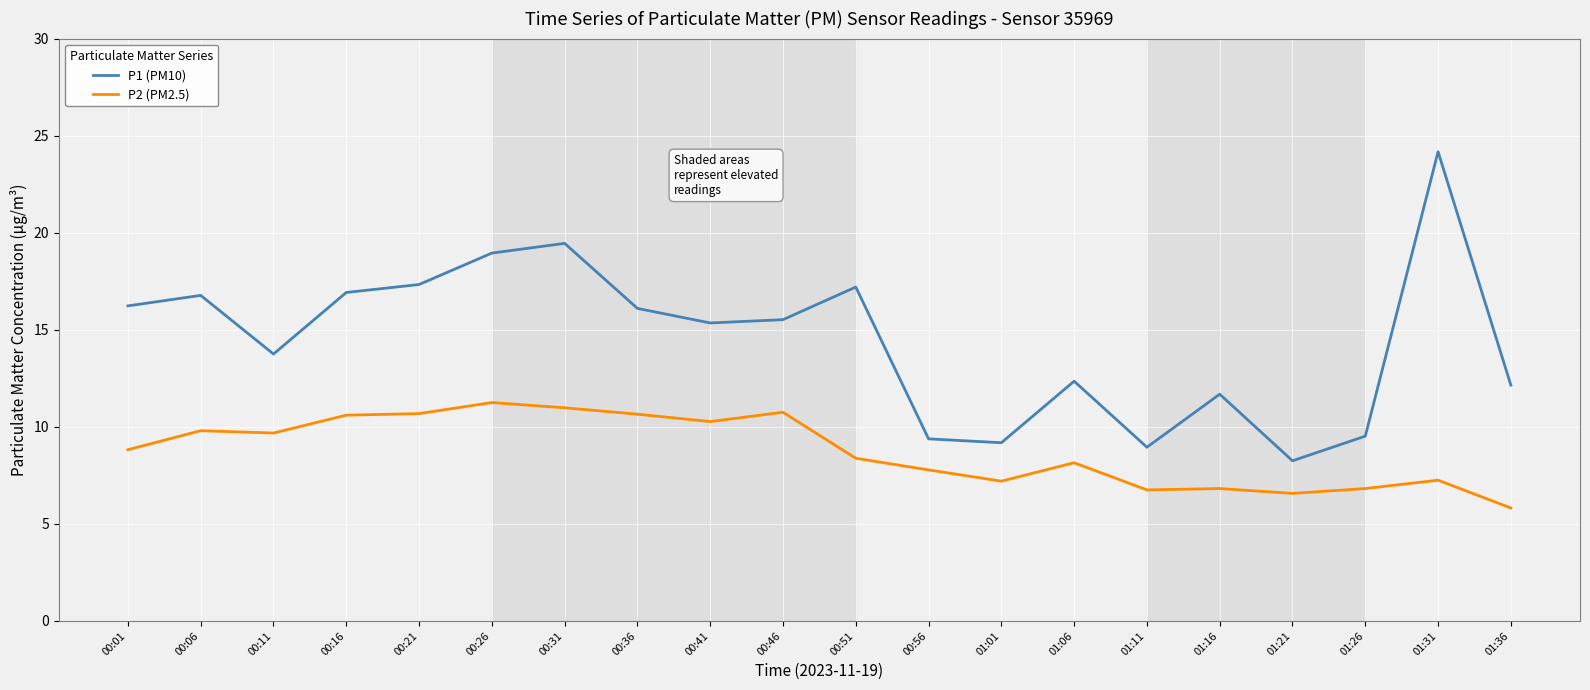

At how many categories does at least one series exceed 21?

1